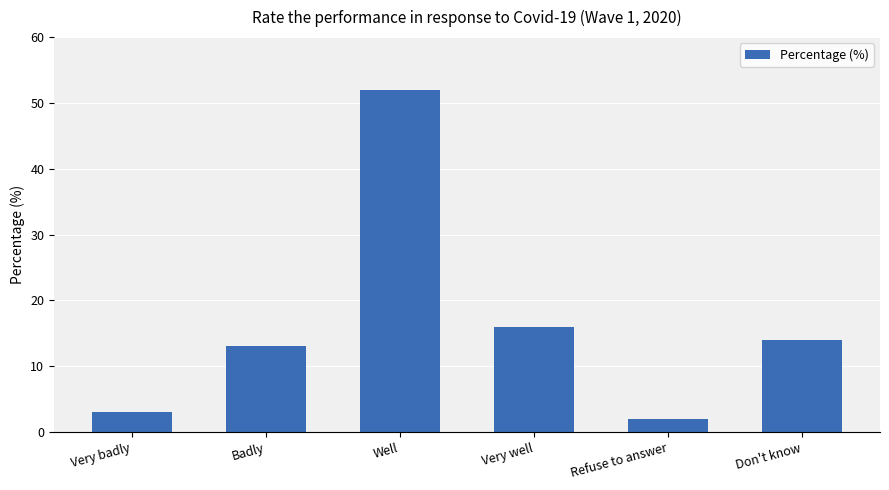

Reading left to right, transcribe all the data shown in this chart.

3	13	52	16	2	14